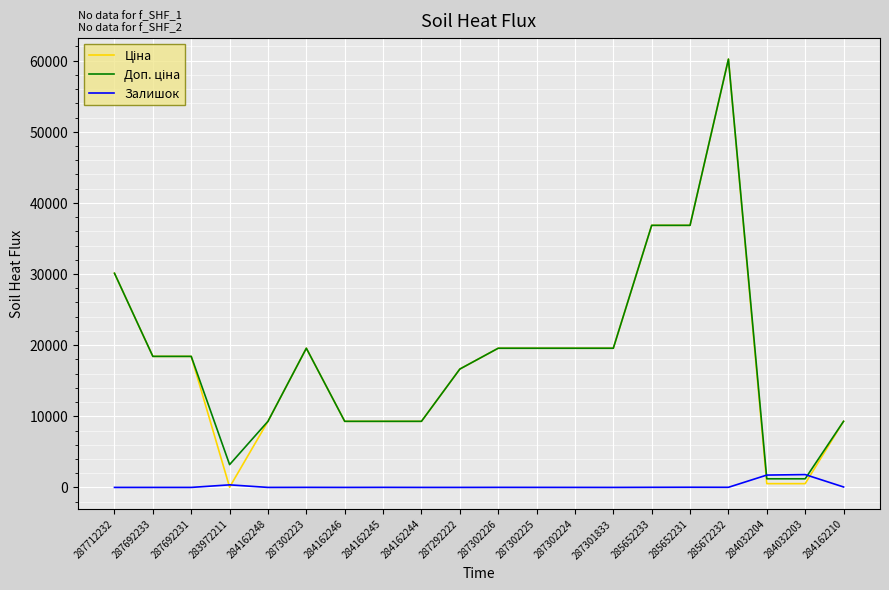

What is the greatest value displayed?

60205.6